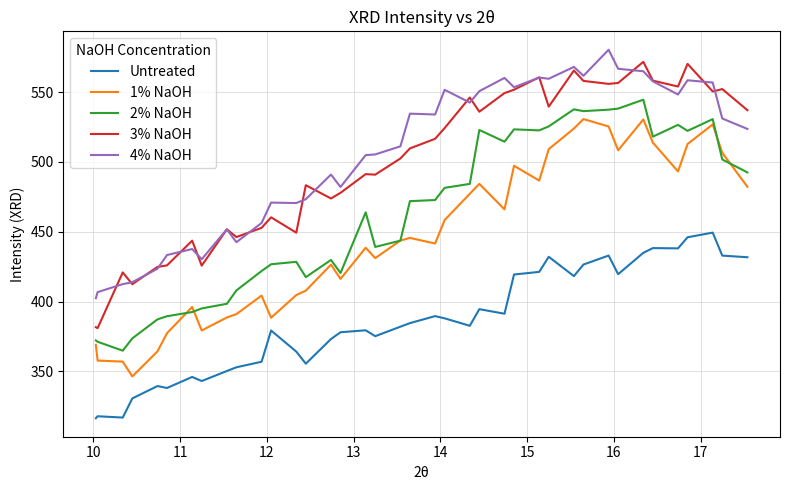

True or false: 4% NaOH and 1% NaOH cross at least once.

False